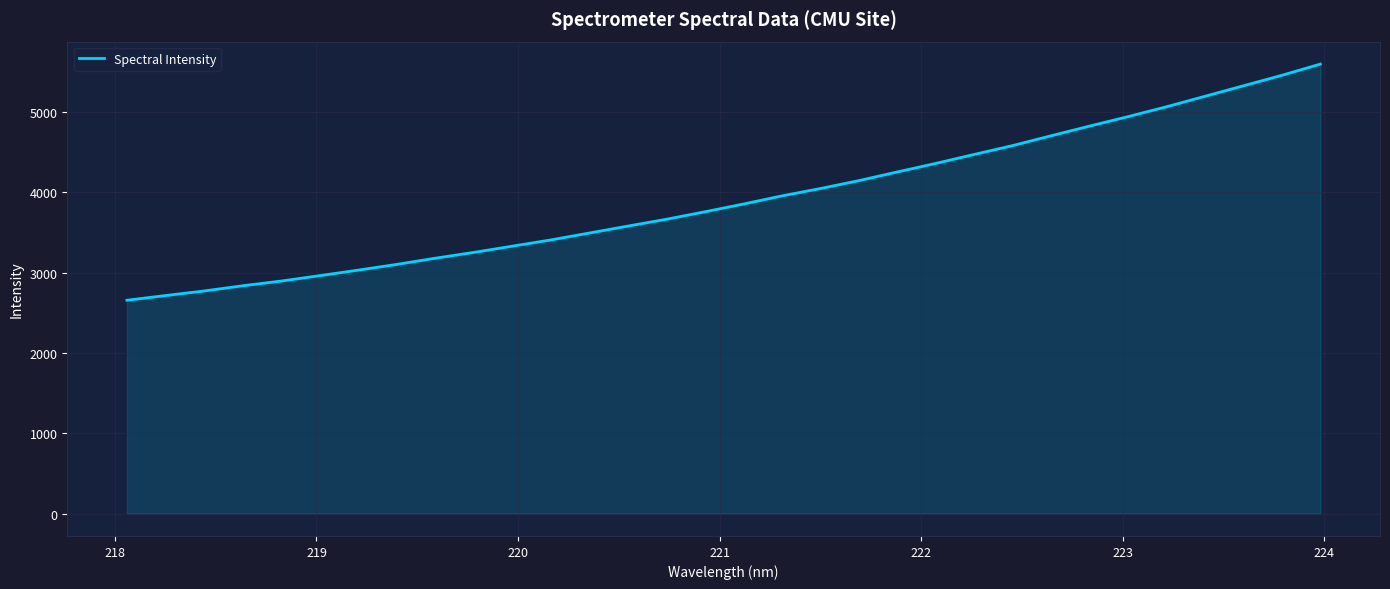

What is the difference between the maximum and minimum values?

2942.6